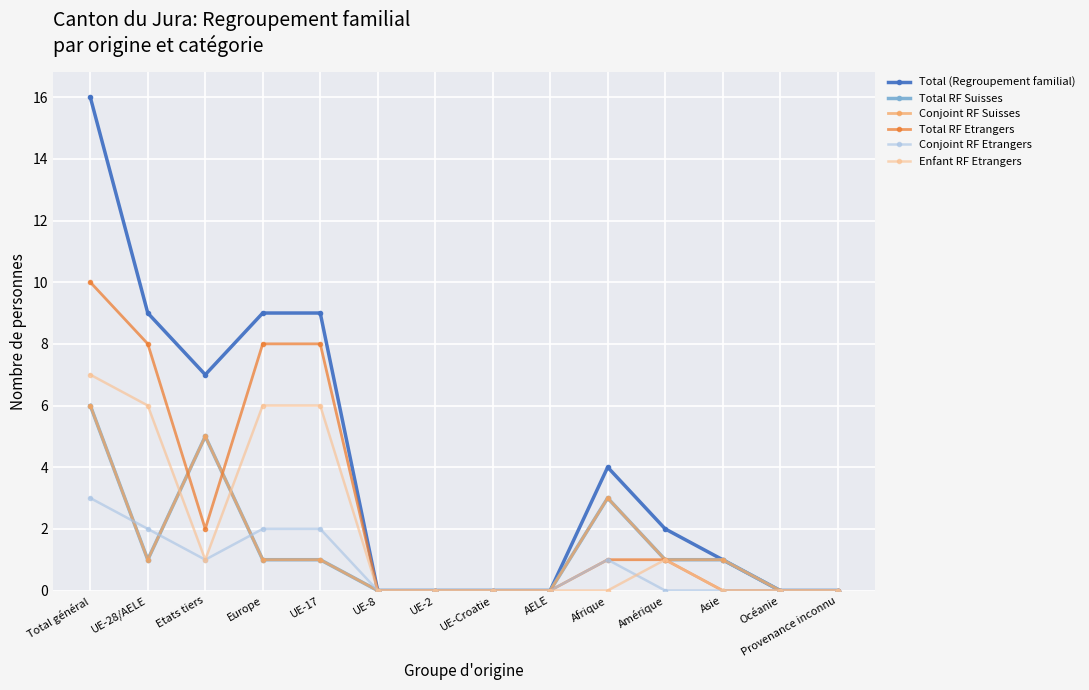

Reading right to left, list all the values displayed in this chart.

Total (Regroupement familial): 0	0	1	2	4	0	0	0	0	9	9	7	9	16
Total RF Suisses: 0	0	1	1	3	0	0	0	0	1	1	5	1	6
Conjoint RF Suisses: 0	0	1	1	3	0	0	0	0	1	1	5	1	6
Total RF Etrangers: 0	0	0	1	1	0	0	0	0	8	8	2	8	10
Conjoint RF Etrangers: 0	0	0	0	1	0	0	0	0	2	2	1	2	3
Enfant RF Etrangers: 0	0	0	1	0	0	0	0	0	6	6	1	6	7